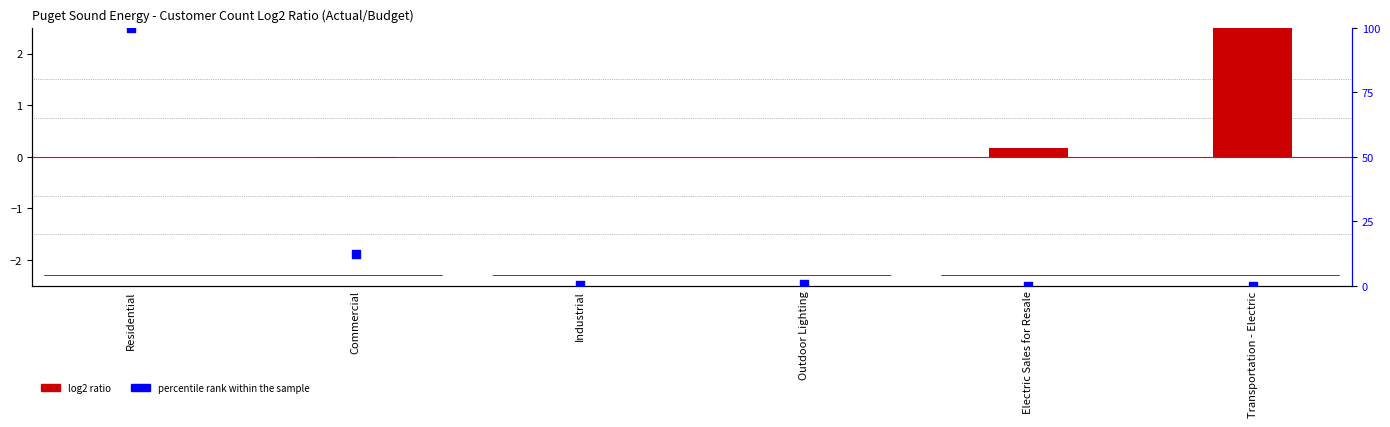

At which category is the sum across all series the highest?

Residential